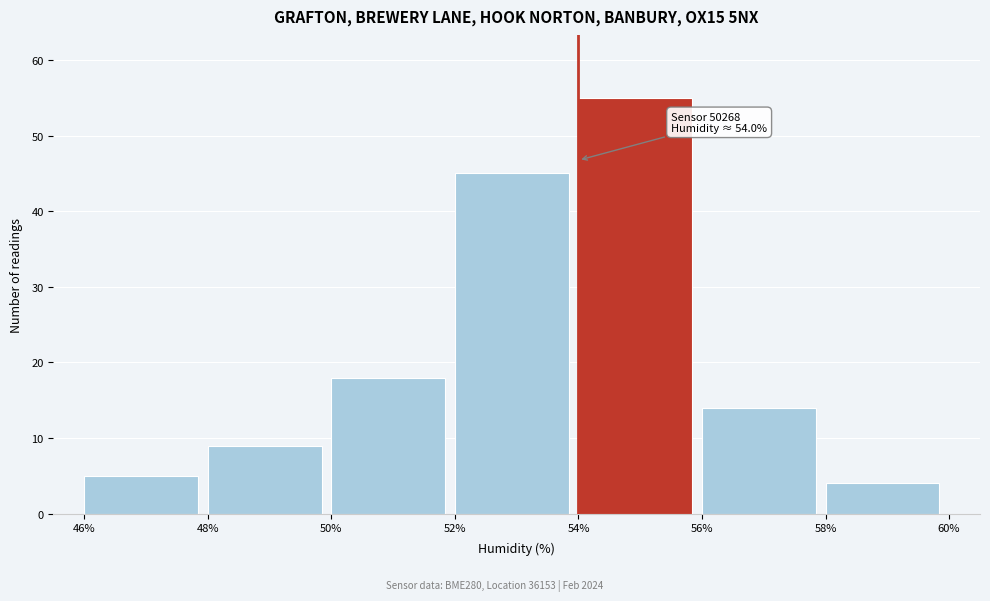

Over which range of the x-axis is the bar tallest?

54% to 56%